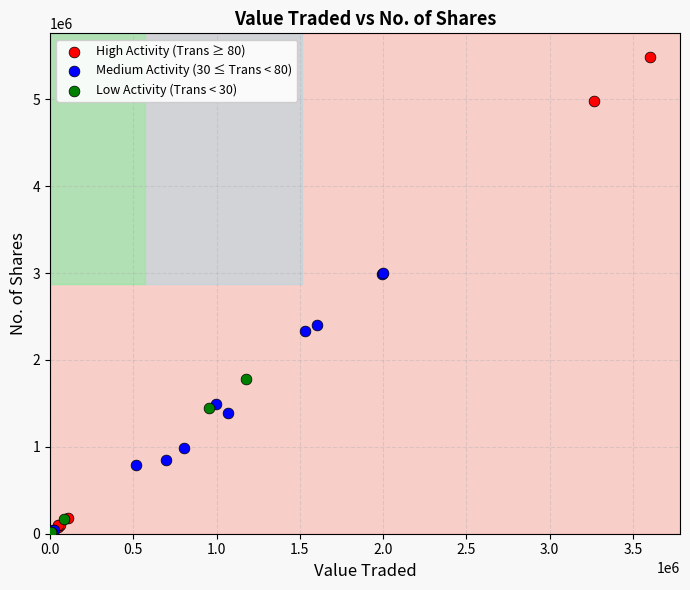

Which series has the largest Y range (max minus min)?

High Activity (Trans ≥ 80)